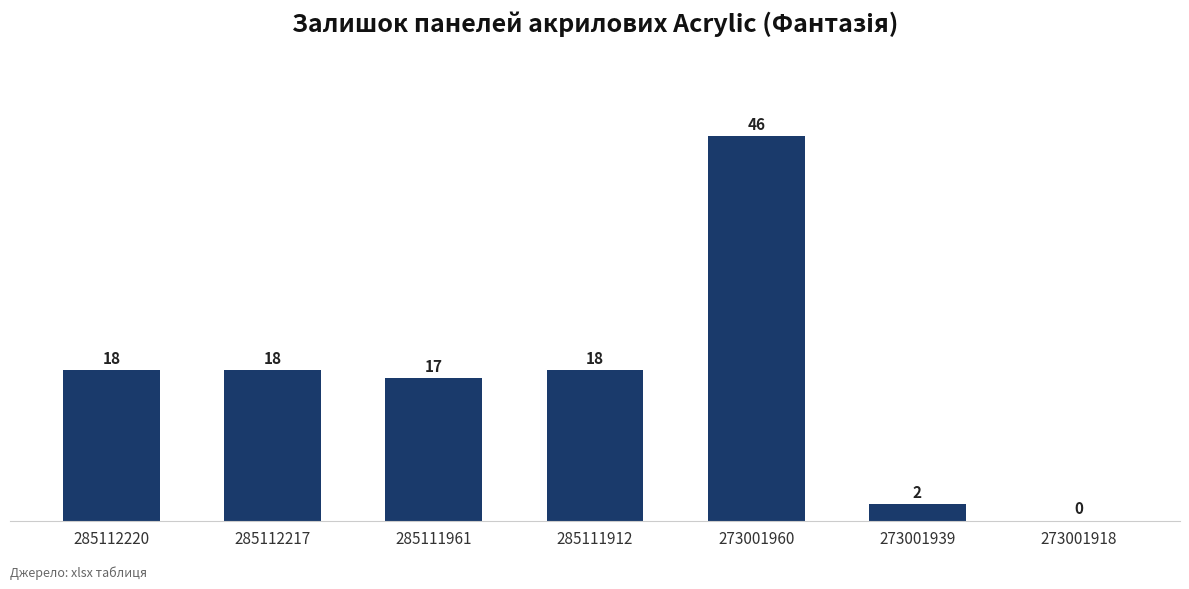

What is the maximum value shown in the chart?

46